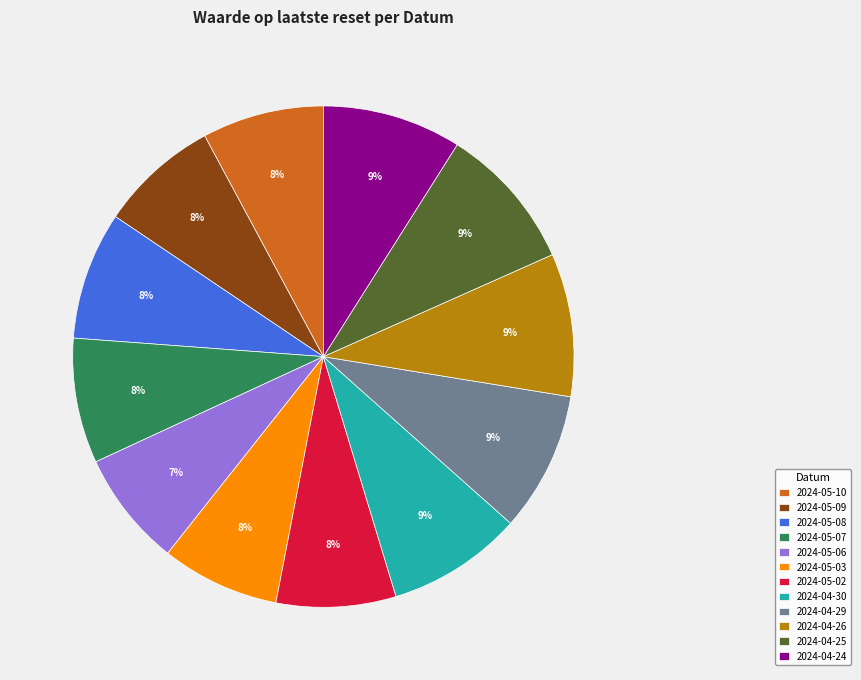

Does 2024-04-25 account for over 50% of the chart?

No